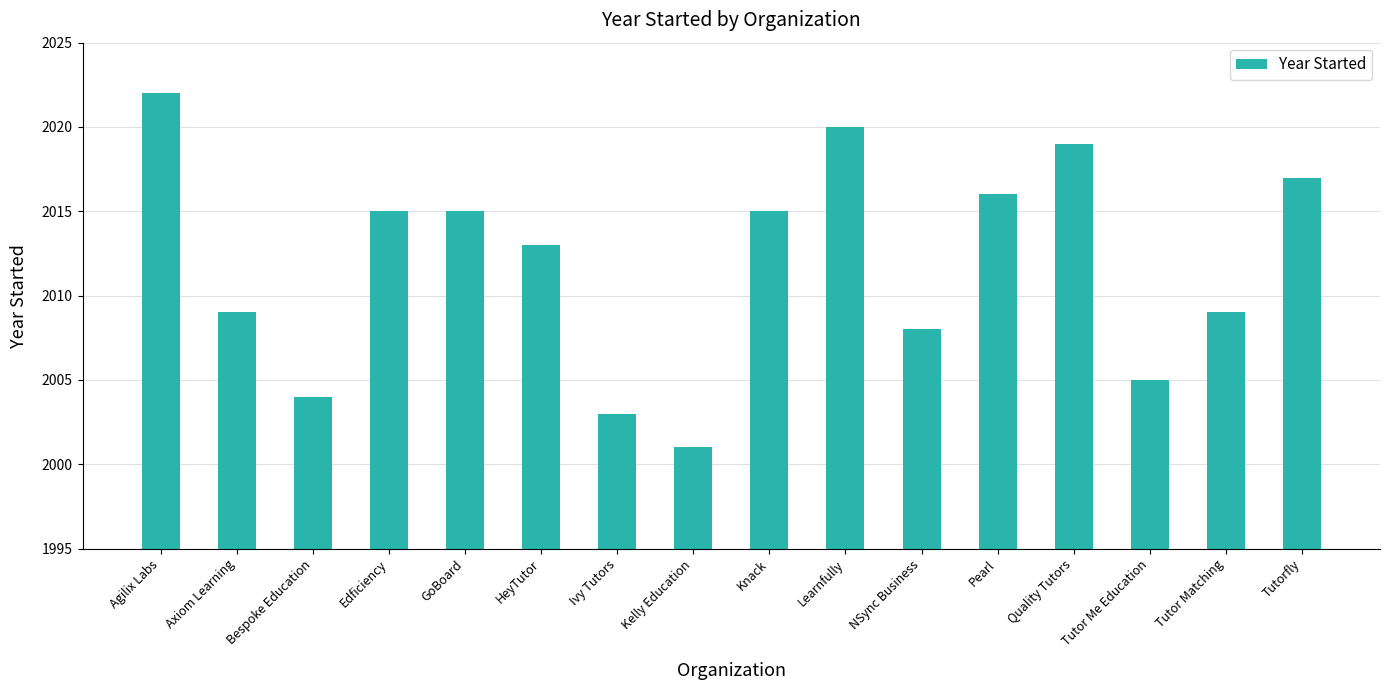

What is the maximum value shown in the chart?

2022